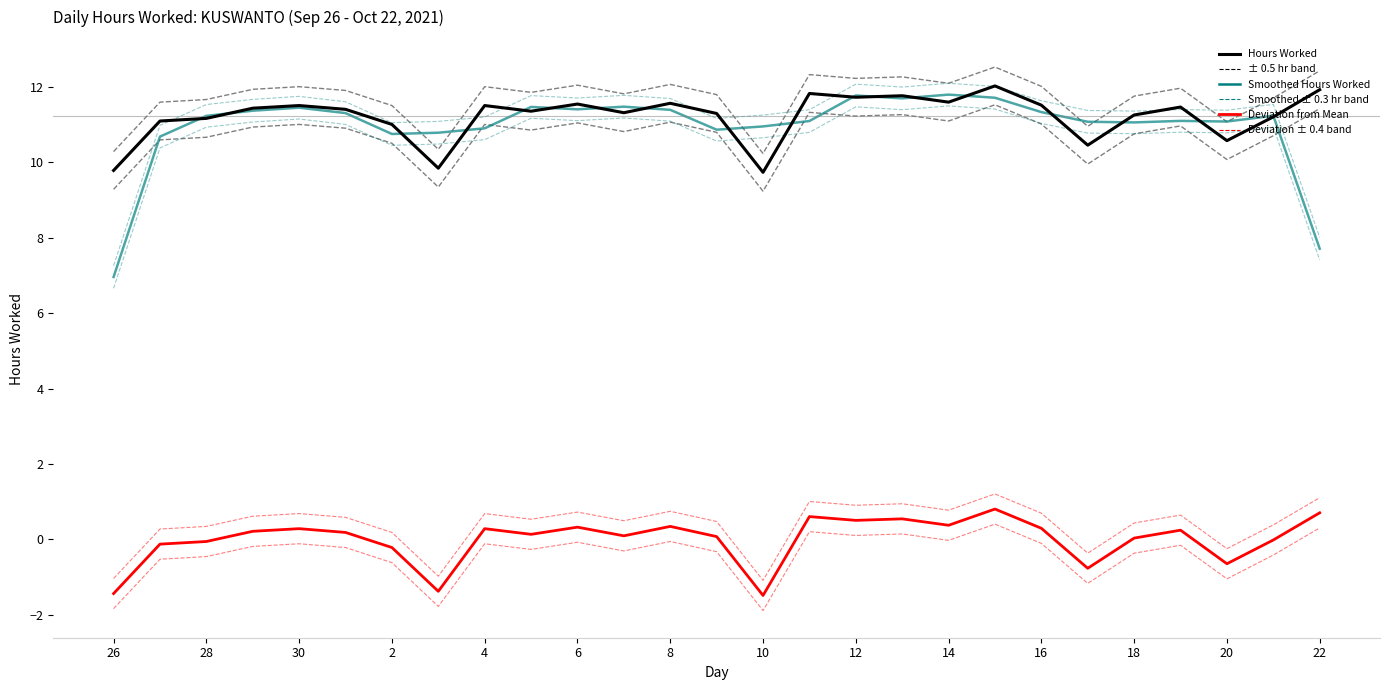

Which series has the largest range (max minus min)?

Smoothed Hours Worked